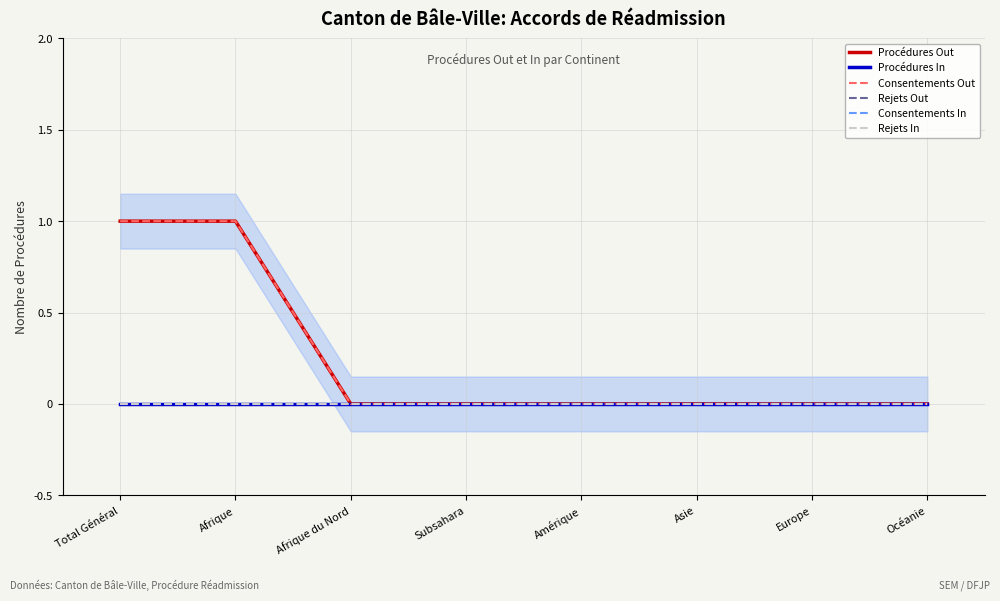

Count the number of categories in the chart.

8